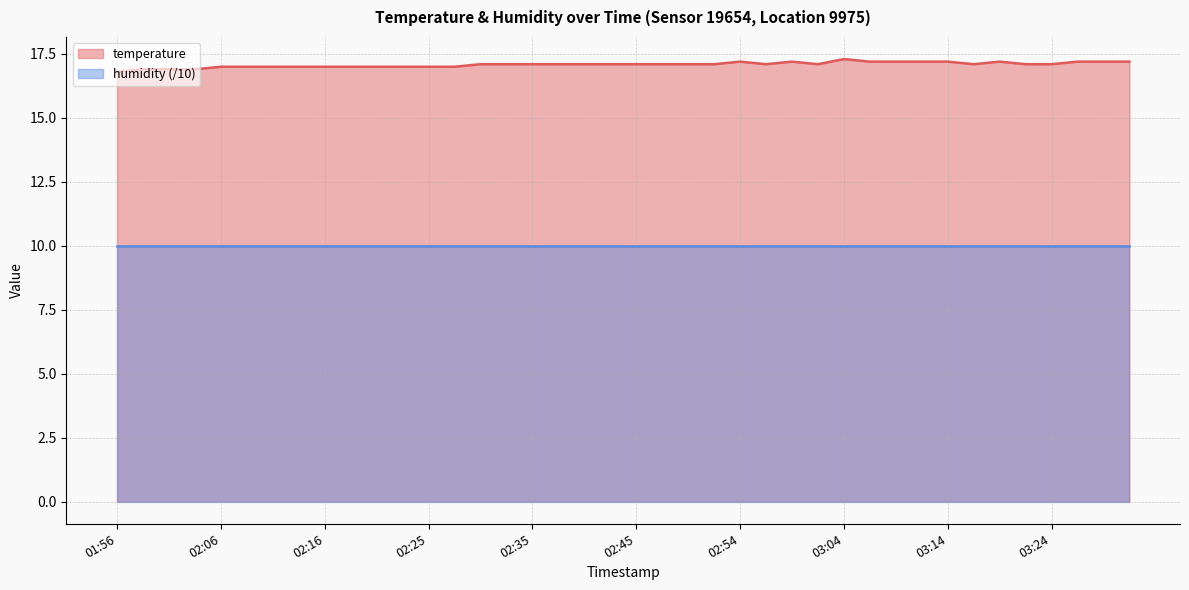

At which category does the chart reach its peak across all series?

03:04